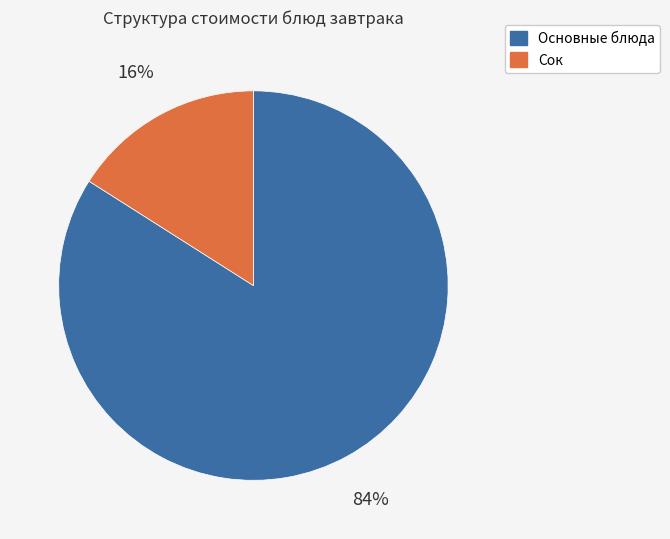

Count the number of slices in the pie.

2